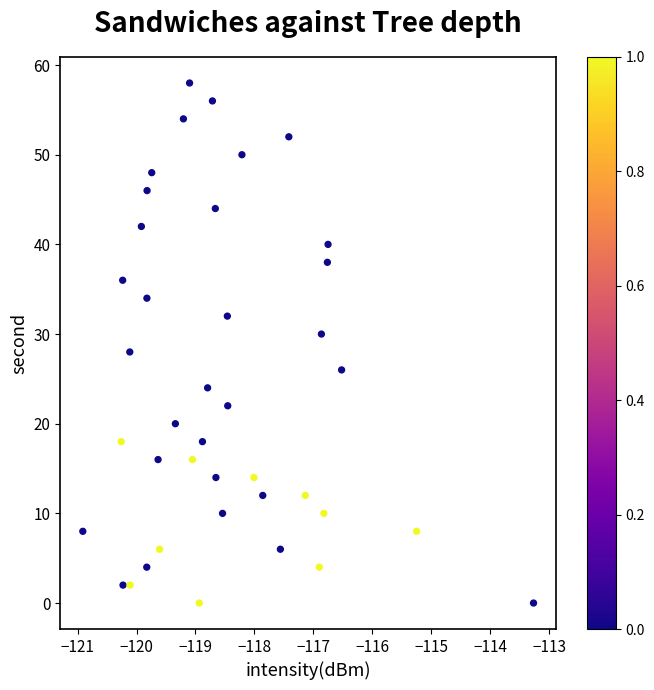

What is the range of Y values (max minus min)?

58